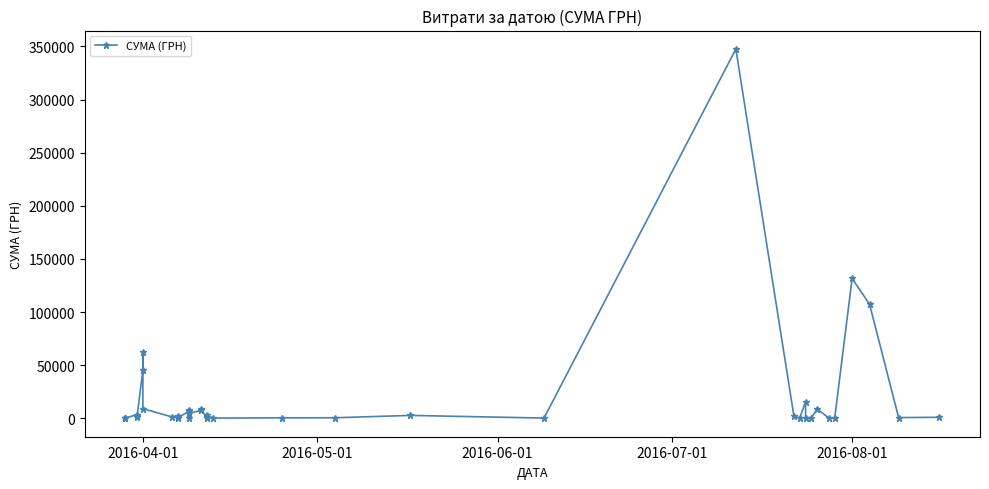

What is the value of the 22nd point from the left?

3136.3